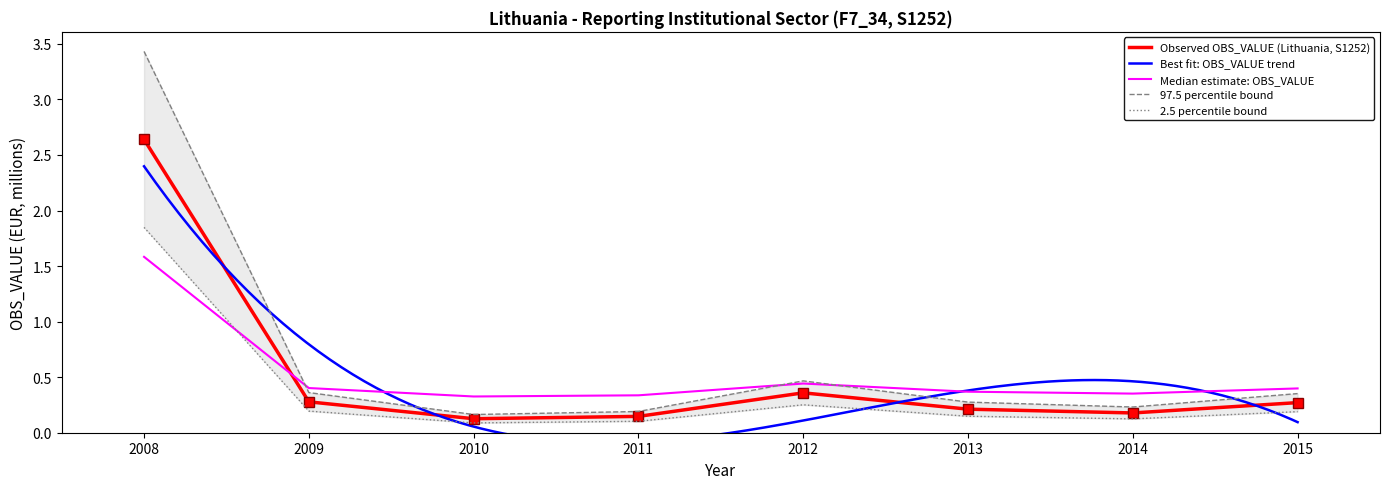

What is the ratio of the value at 2014 to the value at 2008?

0.1